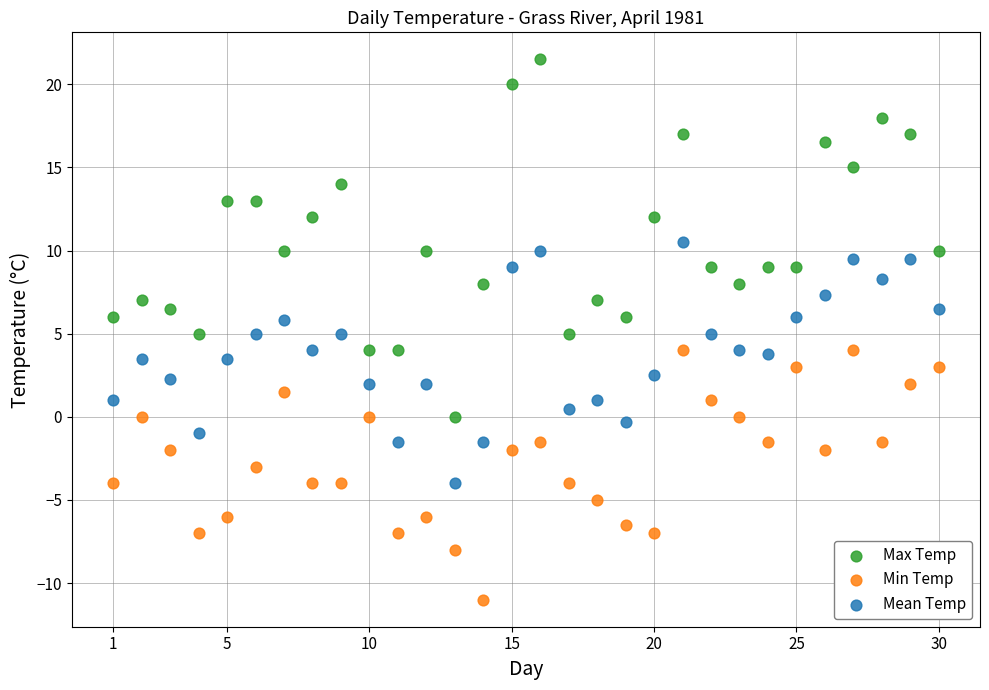

What are all the series names shown in the legend?

Max Temp, Min Temp, Mean Temp